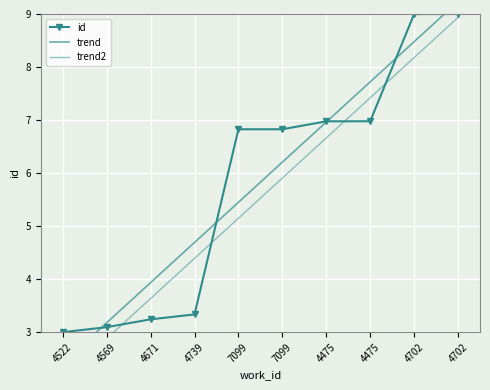

Which series has the widest spread of values?

trend